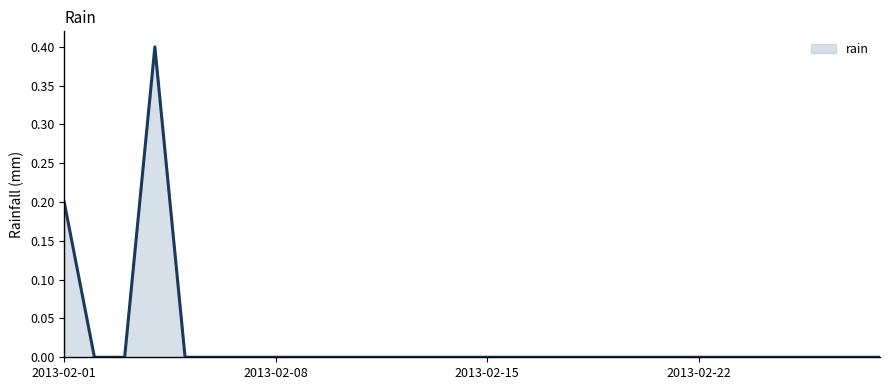

What is the greatest value displayed?

0.4